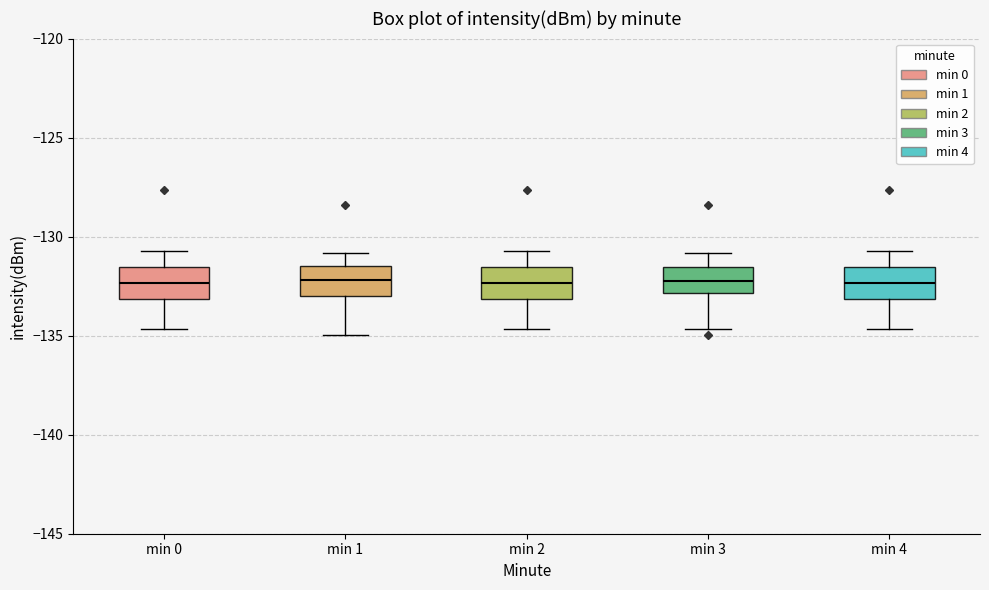

Reading left to right, read every box against the y-axis: the position of its median line, the range the box covers, and the ends of its whiskers. The values are not printed on the chart, so give them approximately, as read against the axis.

min 0: median -132.5, box -133.0 to -131.5, whiskers -134.5 to -130.5
min 1: median -132.0, box -133.0 to -131.5, whiskers -135.0 to -131.0
min 2: median -132.5, box -133.0 to -131.5, whiskers -134.5 to -130.5
min 3: median -132.0, box -133.0 to -131.5, whiskers -134.5 to -131.0
min 4: median -132.5, box -133.0 to -131.5, whiskers -134.5 to -130.5